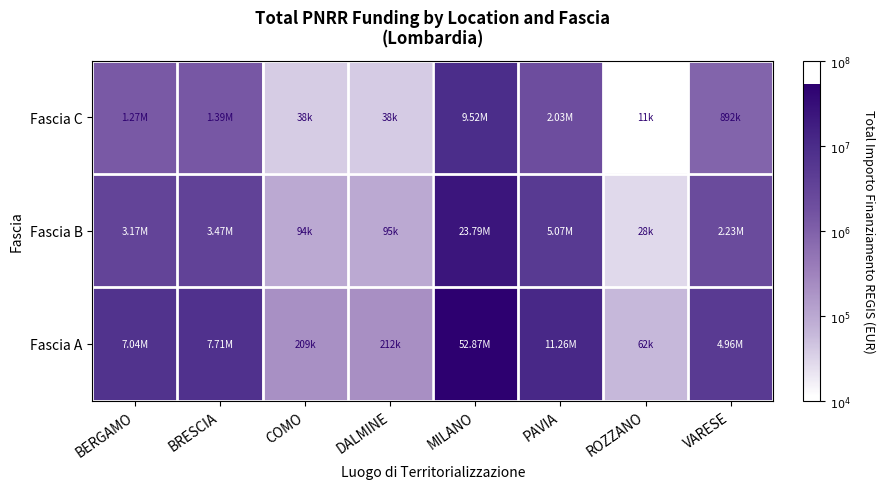

Between BERGAMO and COMO, which is larger?

BERGAMO